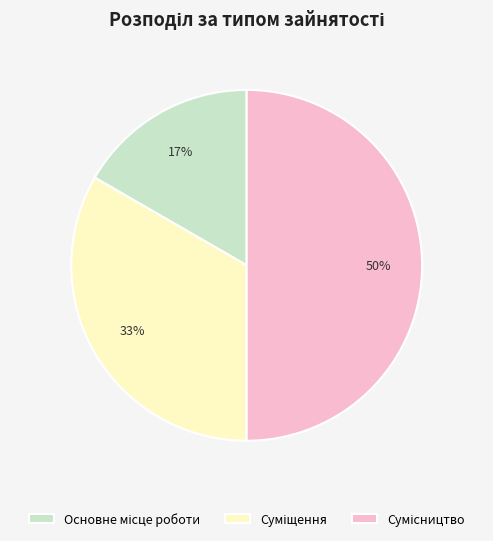

To the nearest percent, what is the average slice percentage?

33%